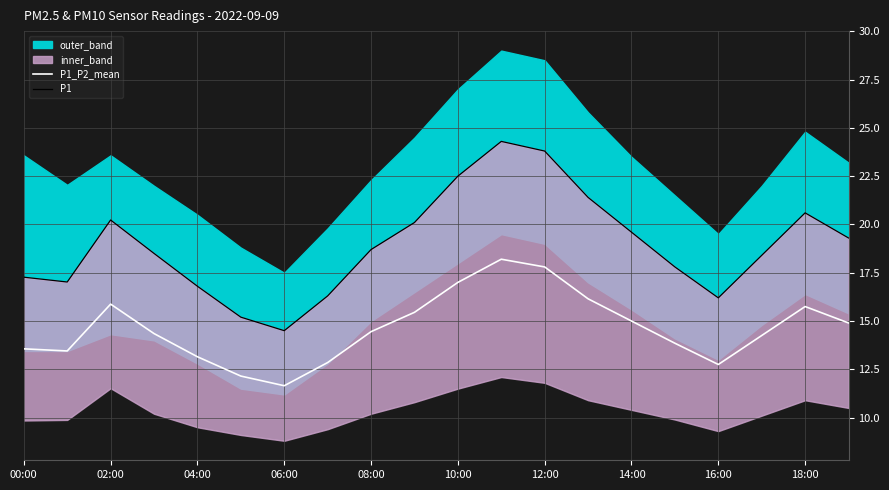

The P1_P2_mean series shows 13.2 at 04:00. True or false?

True